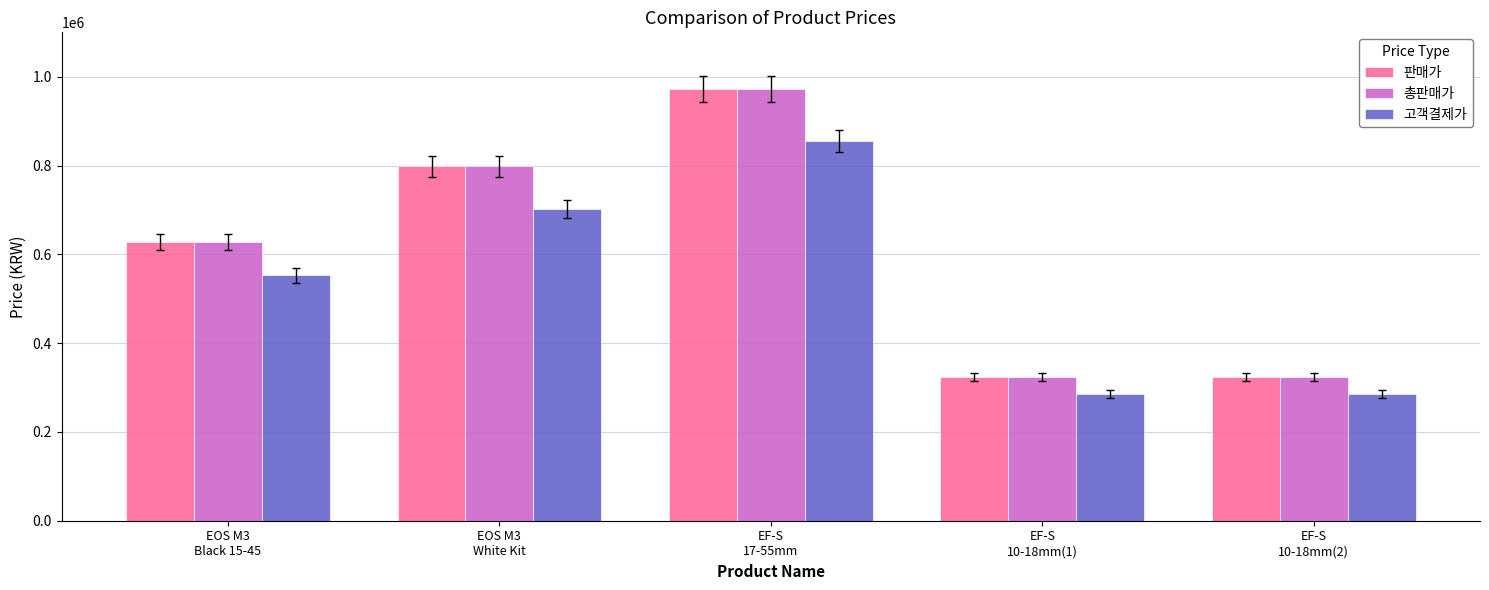

How many series are shown in this chart?

3